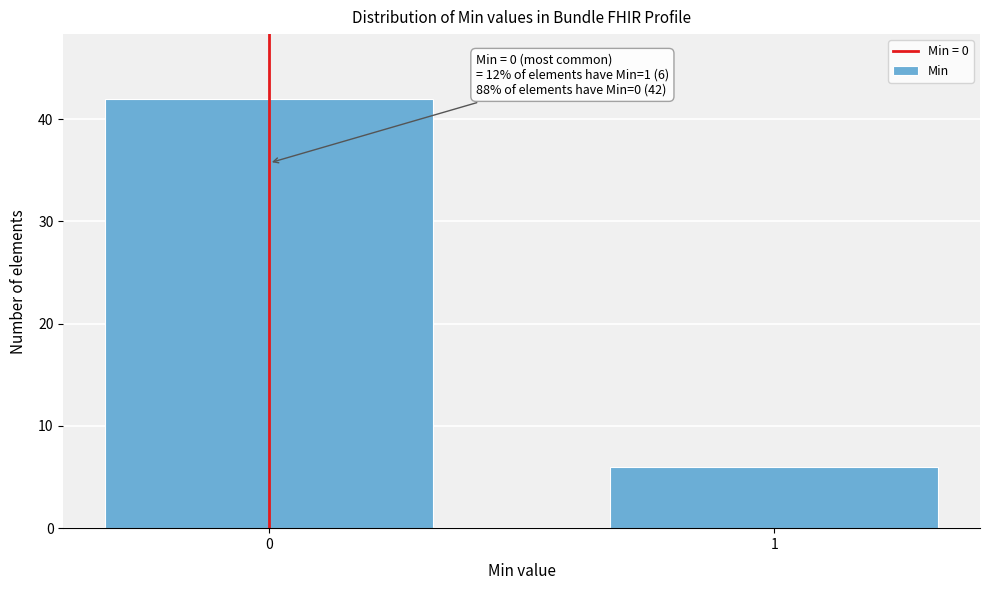

Reading right to left, transcribe all the data shown in this chart.

1=6	0=42